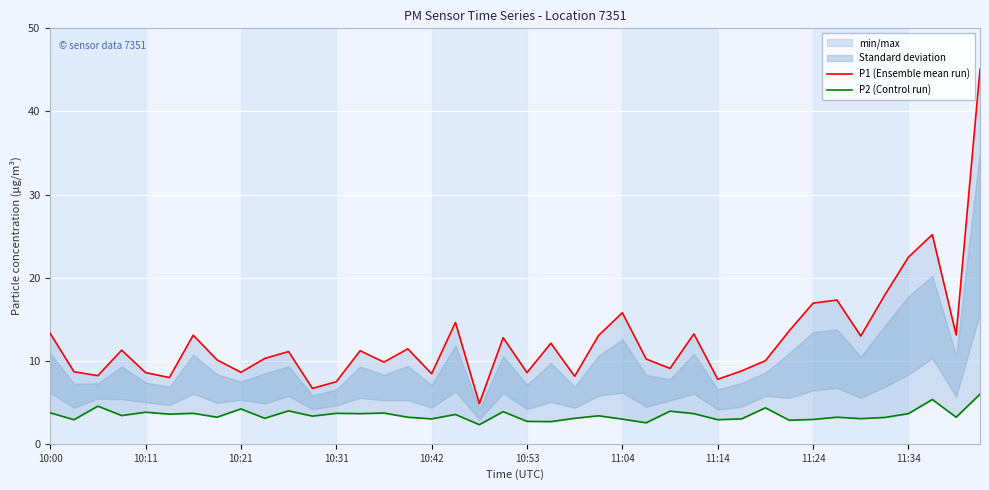

True or false: P2 (Control run) has a value of 5.3 at 29.

False